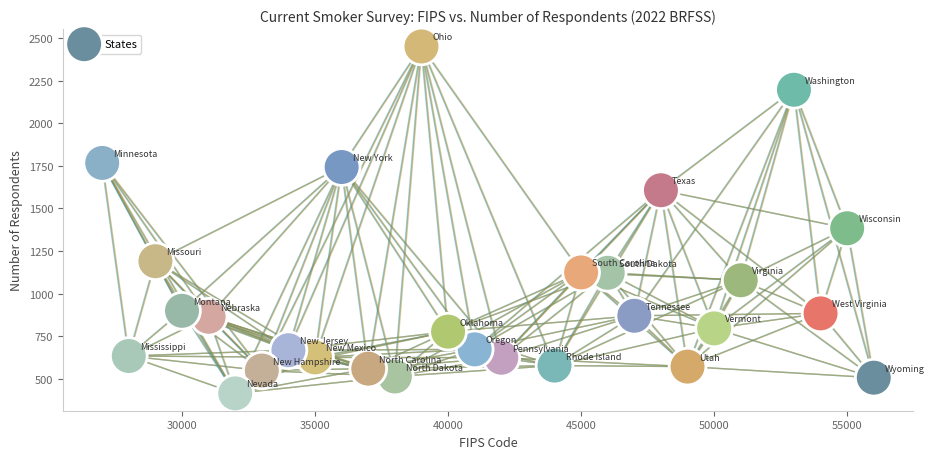

What Y value in the scatter plot is closest to 1433?

1384